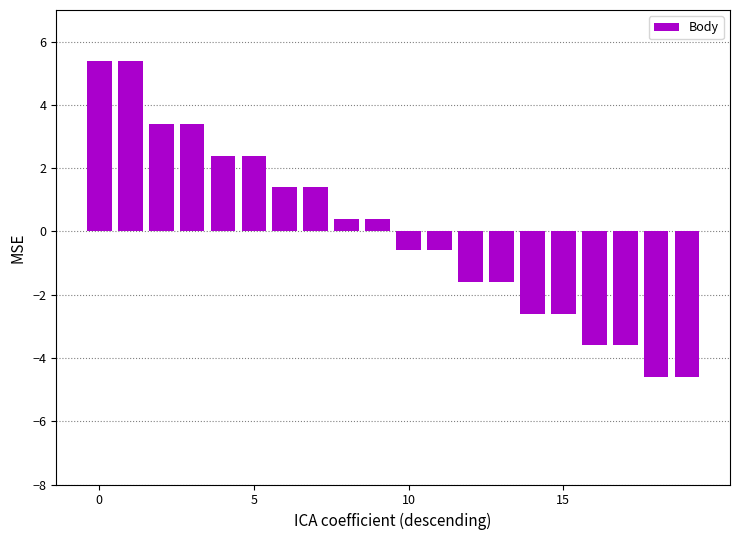

Count the number of values greater than 0.

10